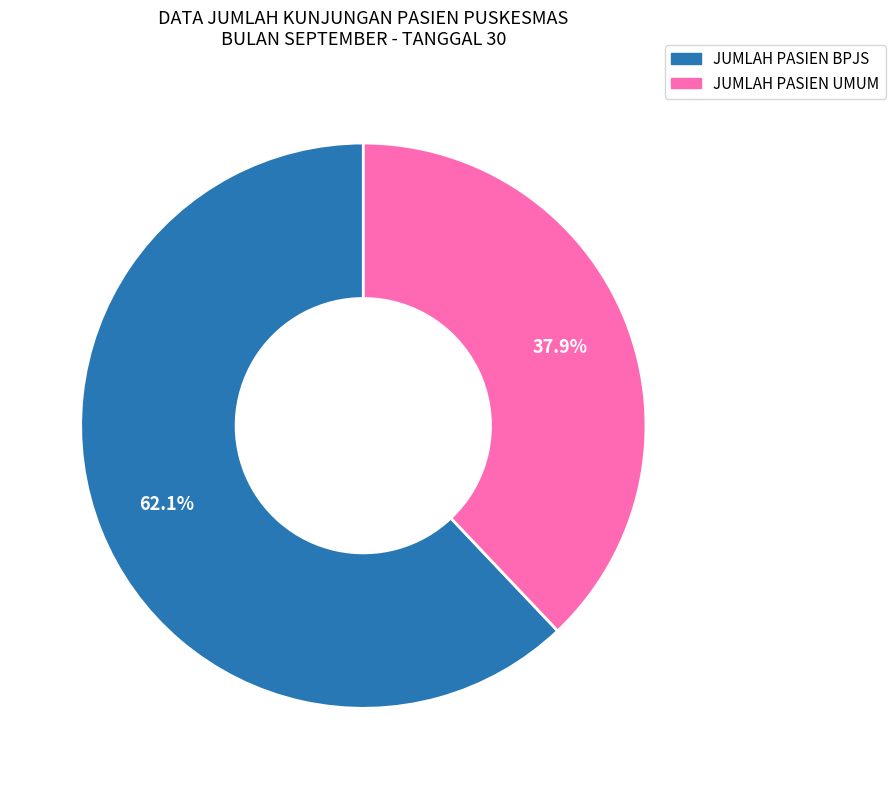

Rank the categories by value from highest to lowest.

JUMLAH PASIEN BPJS, JUMLAH PASIEN UMUM